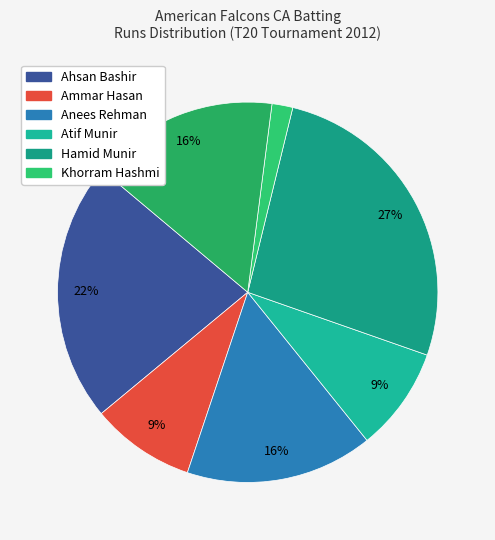

How many slices are in this pie chart?

7